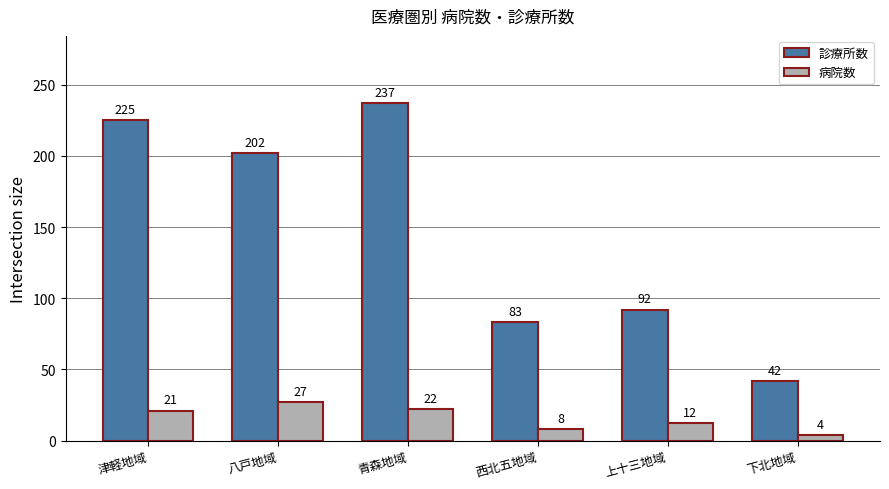

At which category is the sum across all series the highest?

青森地域